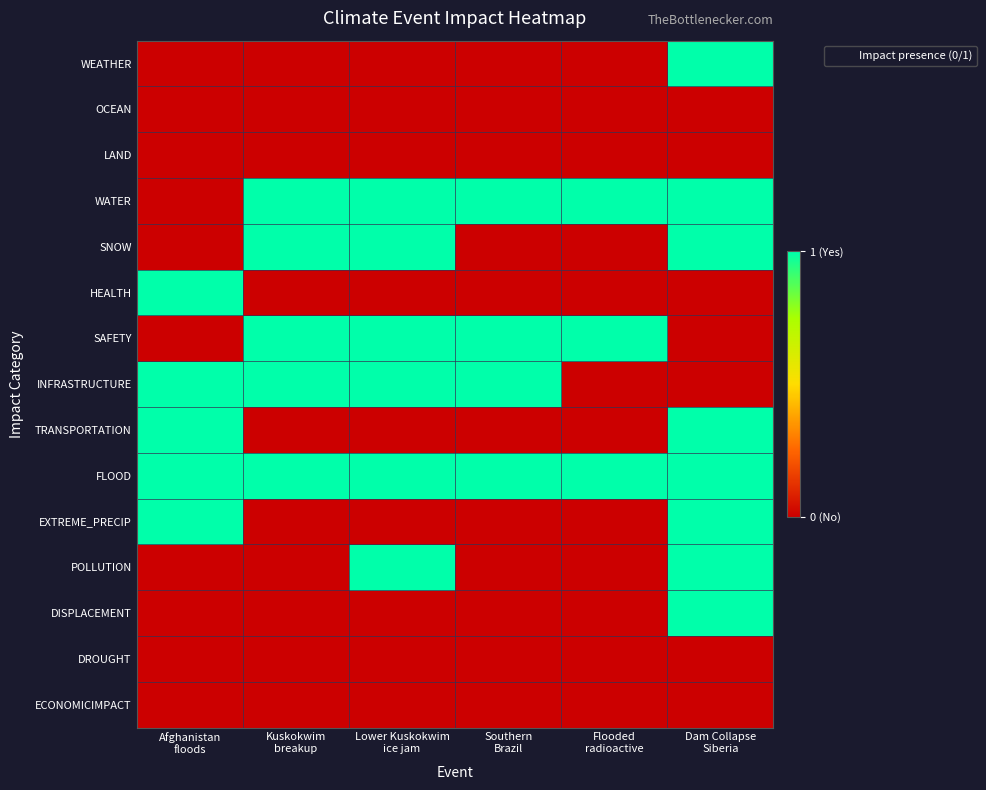

What is the total value across all series at Lower Kuskokwim
ice jam?

6